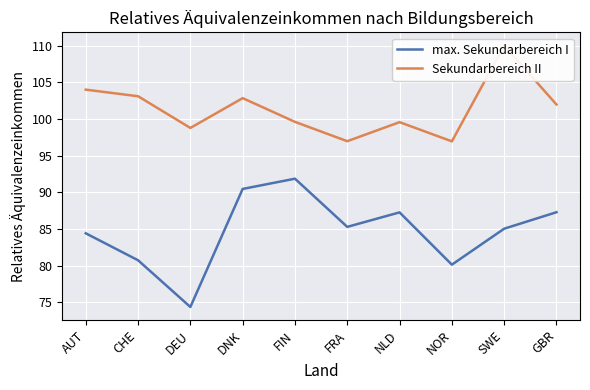

How many interior local valleys does the Sekundarbereich II series have?

3